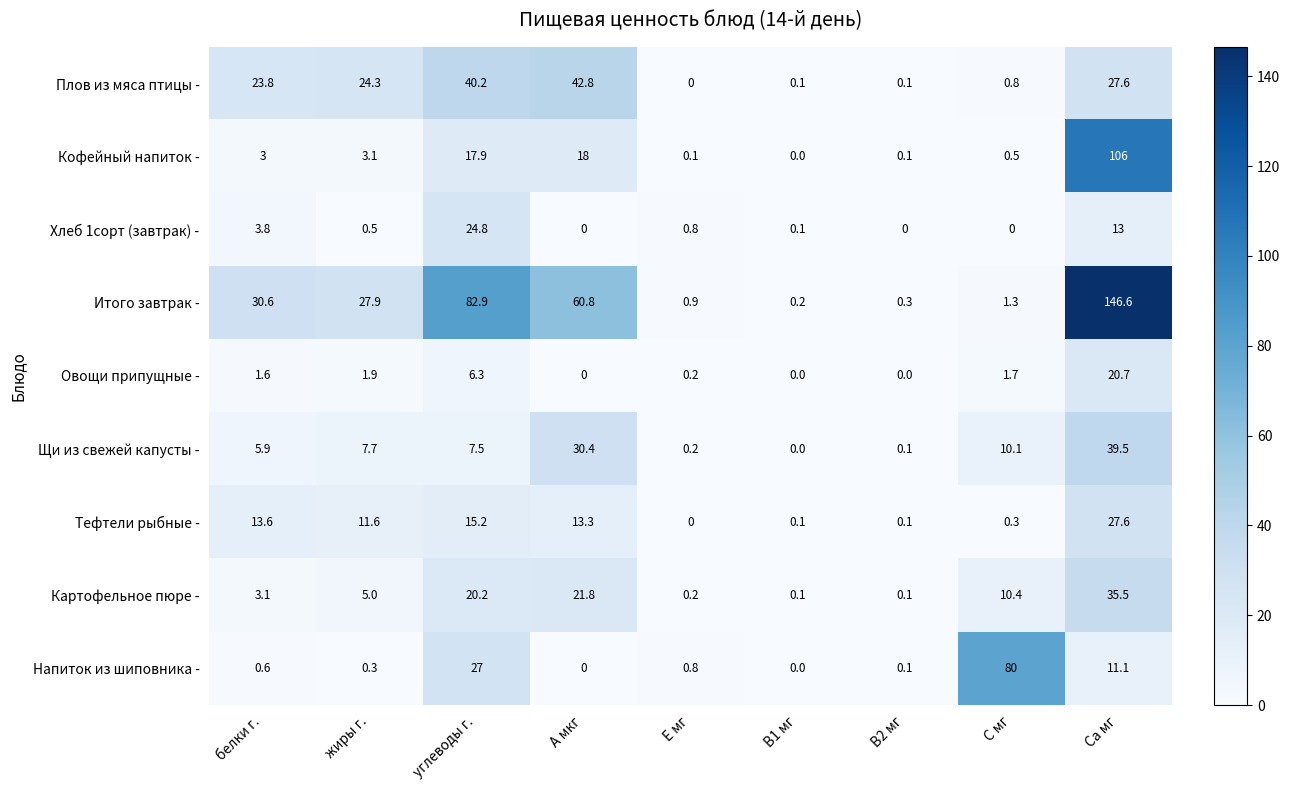

Is the value of Хлеб 1сорт (завтрак) - at углеводы г. greater than the value of Тефтели рыбные - at В1 мг?

Yes